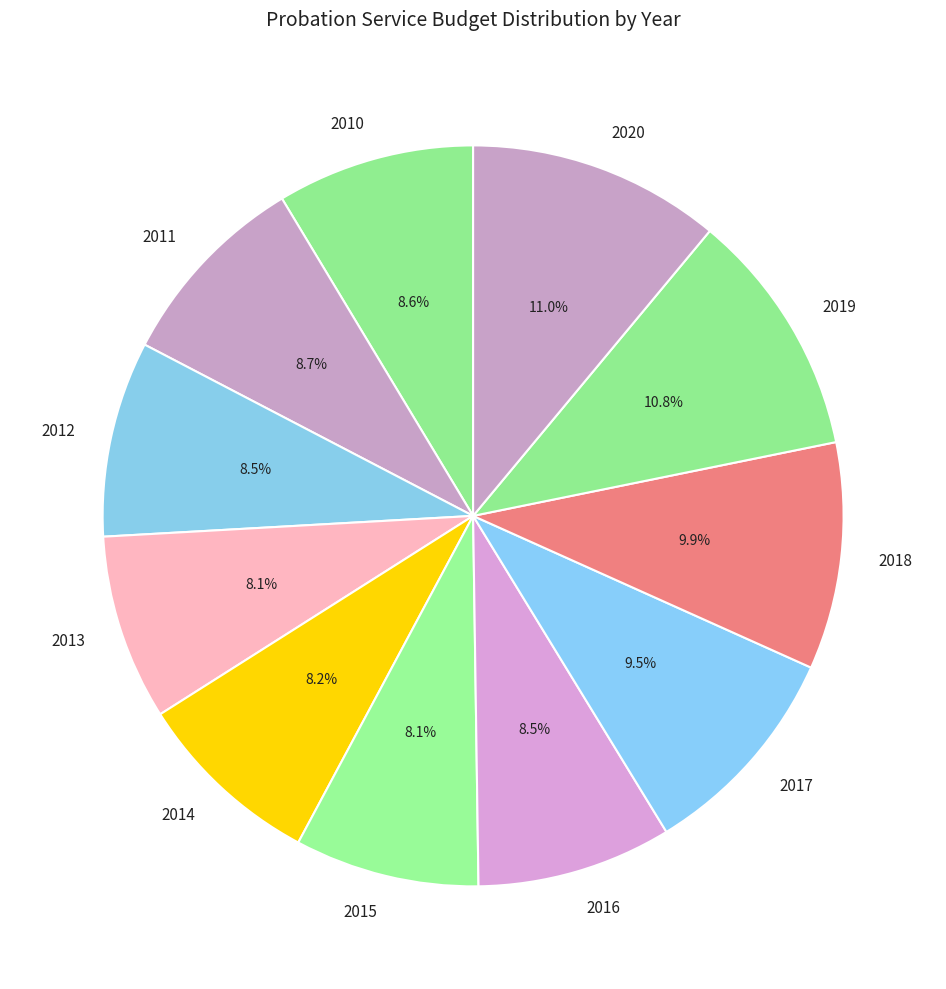

True or false: 2015 accounts for 15% of the total.

False